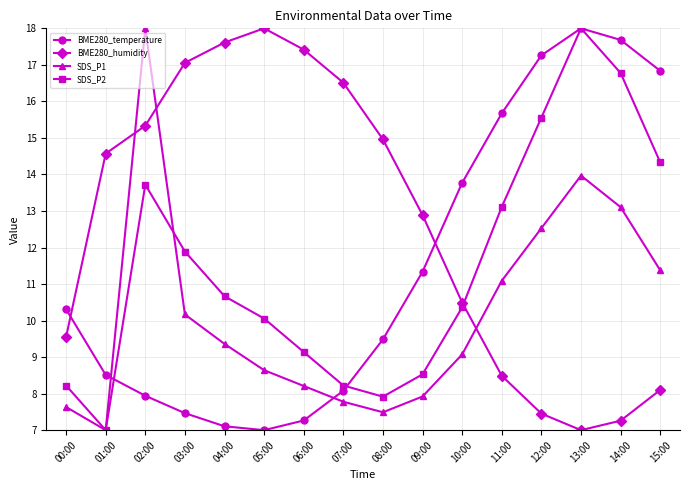

How many data points does each series have?

16